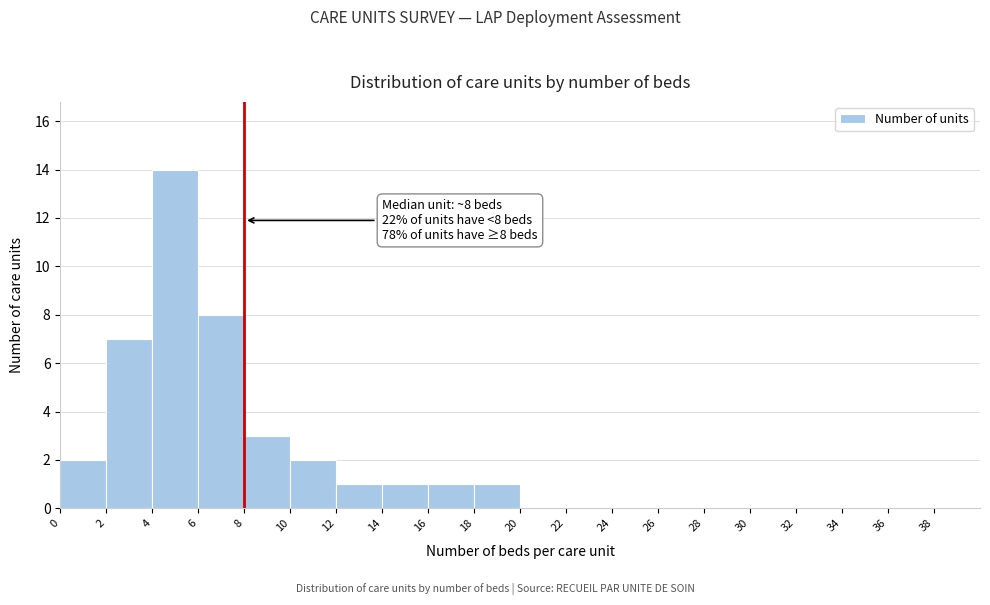

Over which range of the x-axis is the bar tallest?

4 to 6